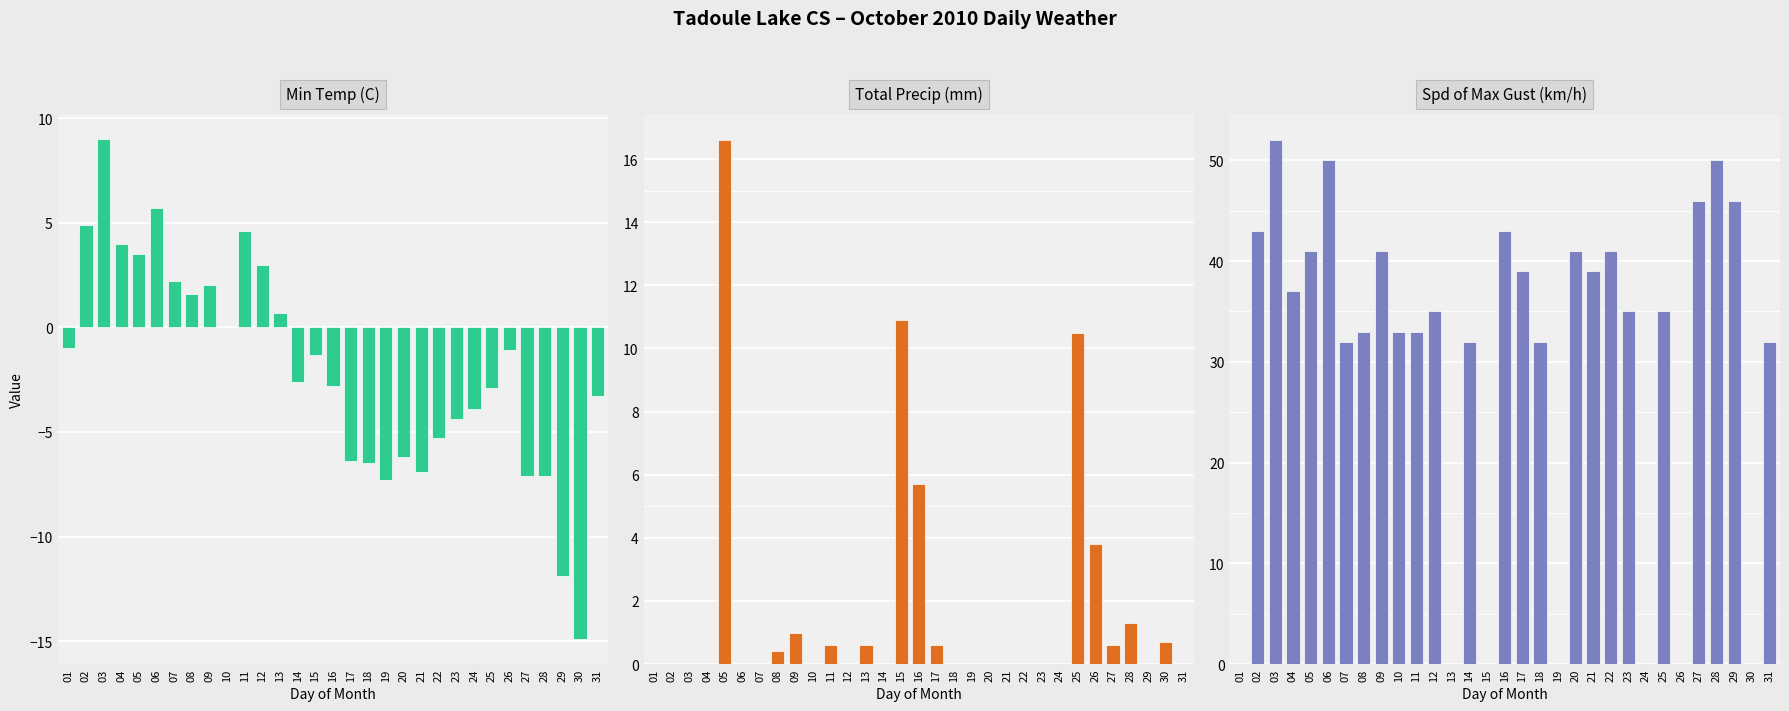

Which has a higher value, 24 or 02?

02